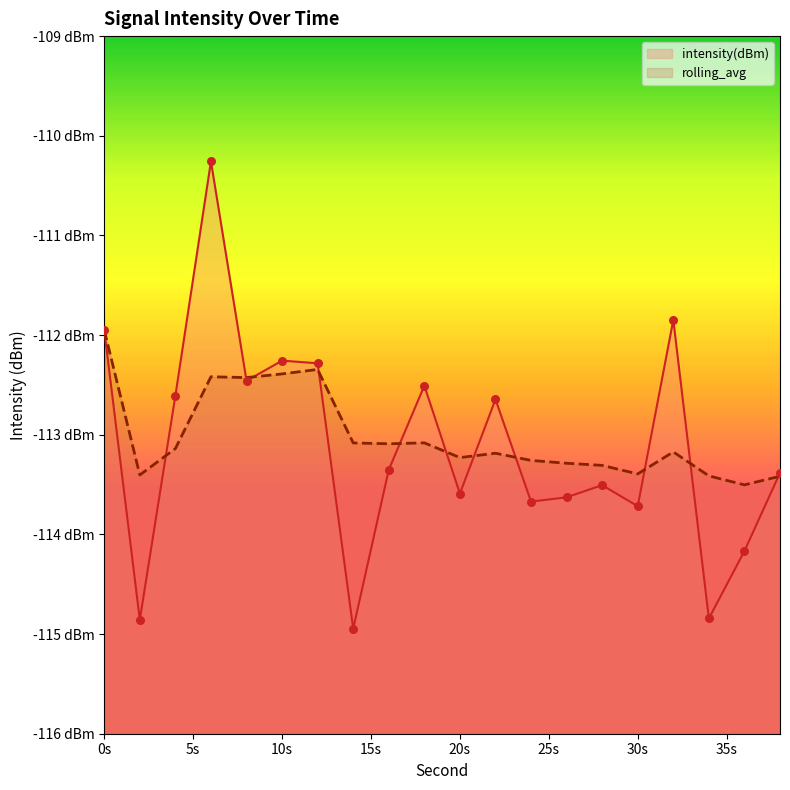

Which series has the widest spread of Y values?

intensity(dBm)